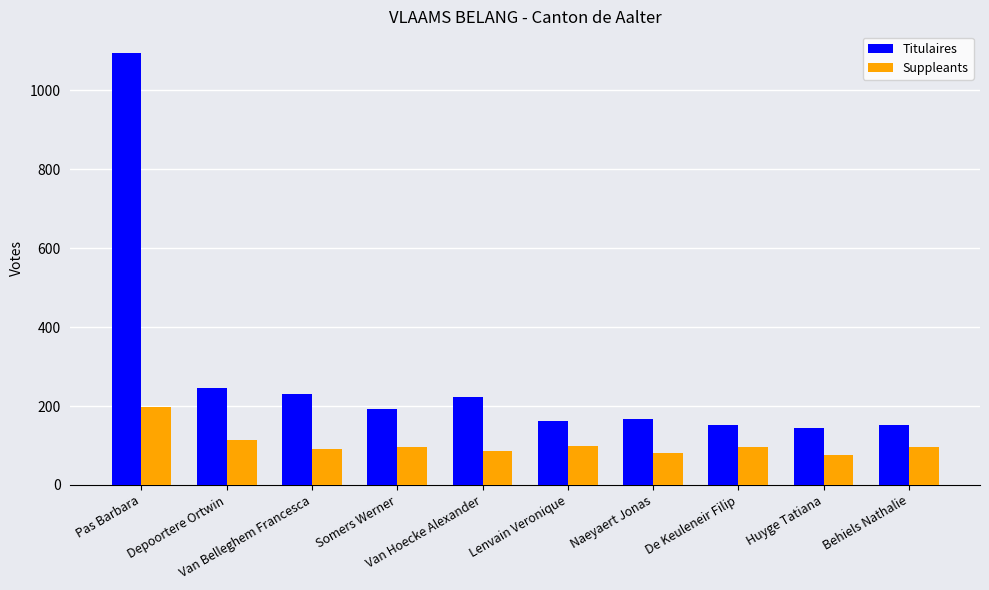

The value of Titulaires at Depoortere Ortwin is 247. True or false?

True